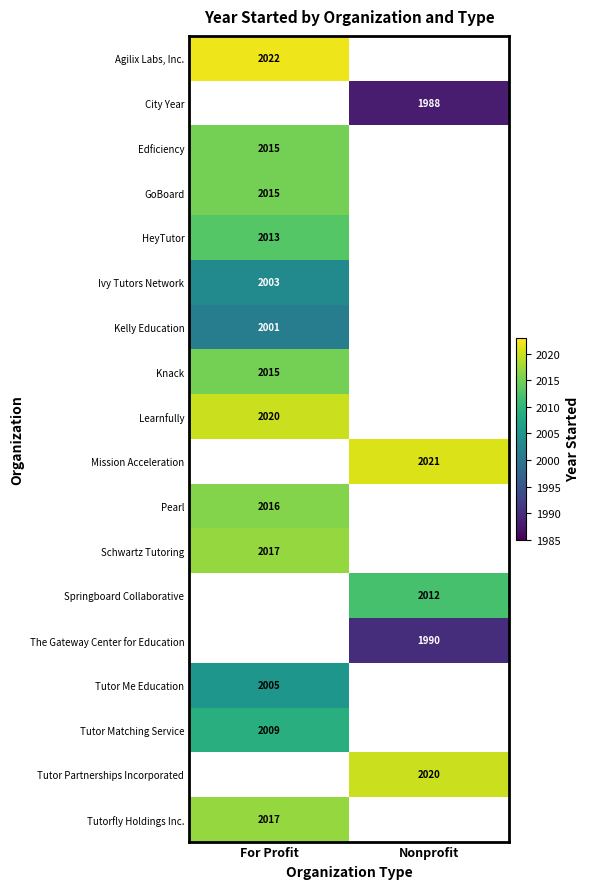

Is it true that The Gateway Center for Education equals 1990 at Nonprofit?

True